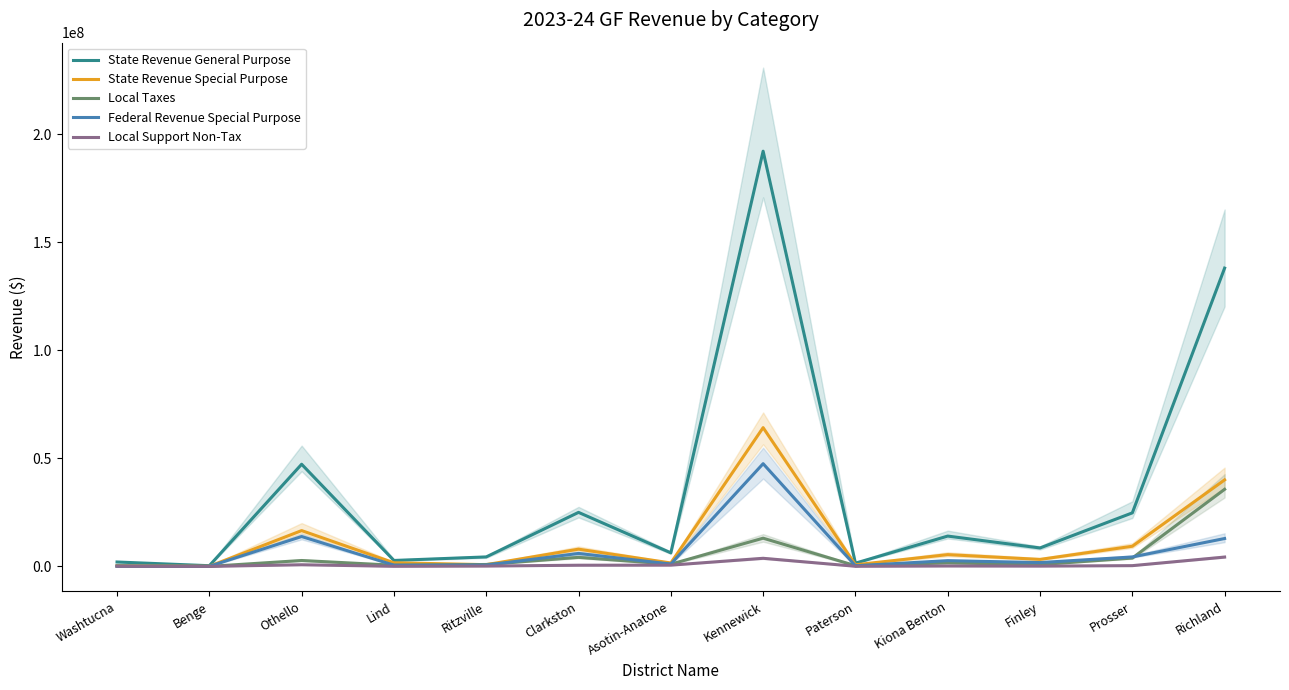

True or false: State Revenue General Purpose has more than 0 interior local peaks.

True